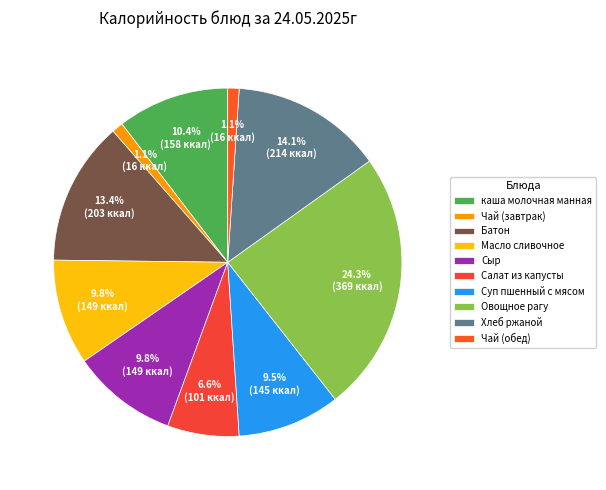

What is the ratio of the value at каша молочная манная to the value at Масло сливочное?

1.1